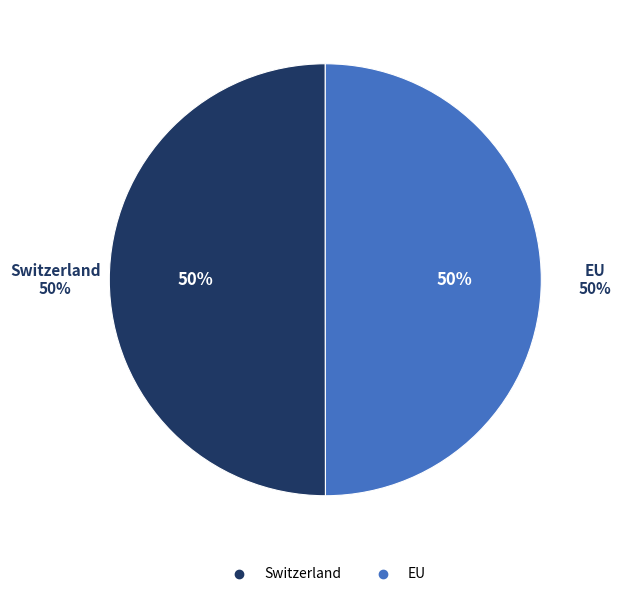

Combined, do Switzerland and EU account for over 50%?

Yes